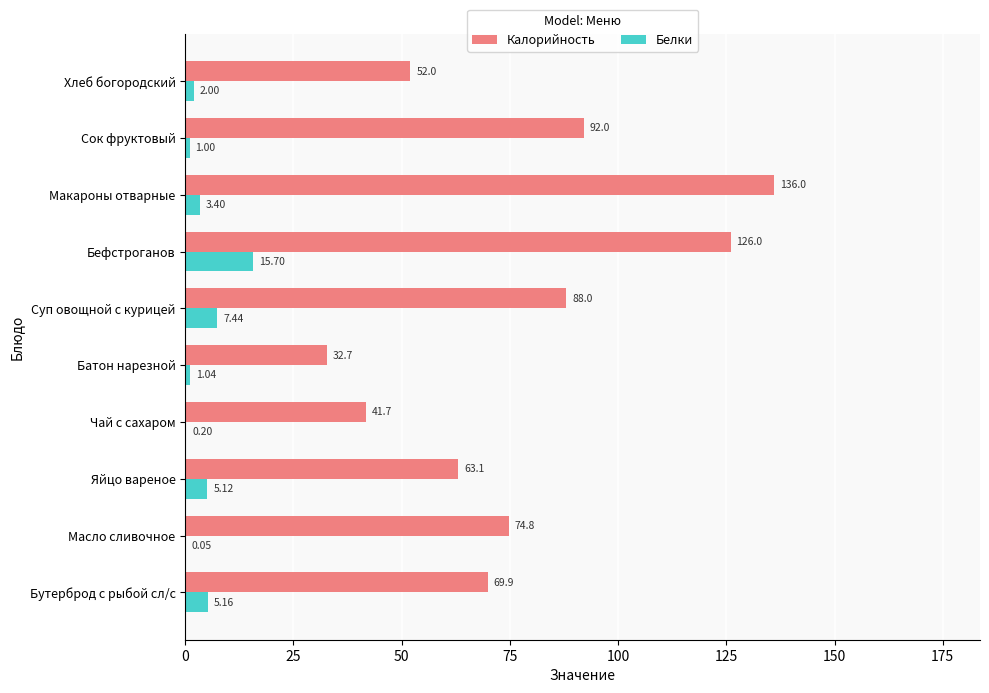

What is the sum of all Белки values?

41.1